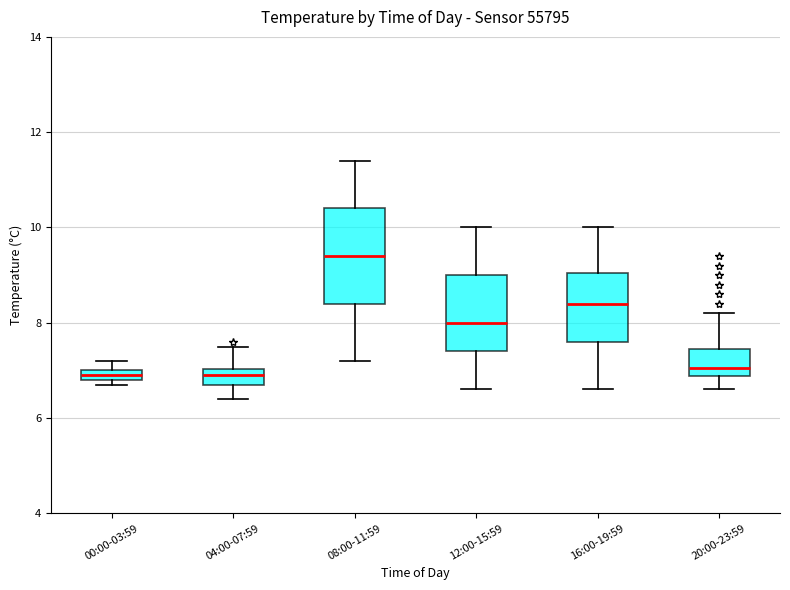

Where does the median line of the box for 08:00-11:59 sit on the y-axis? The values are not printed on the chart, so give them approximately, as read against the axis.

9.4